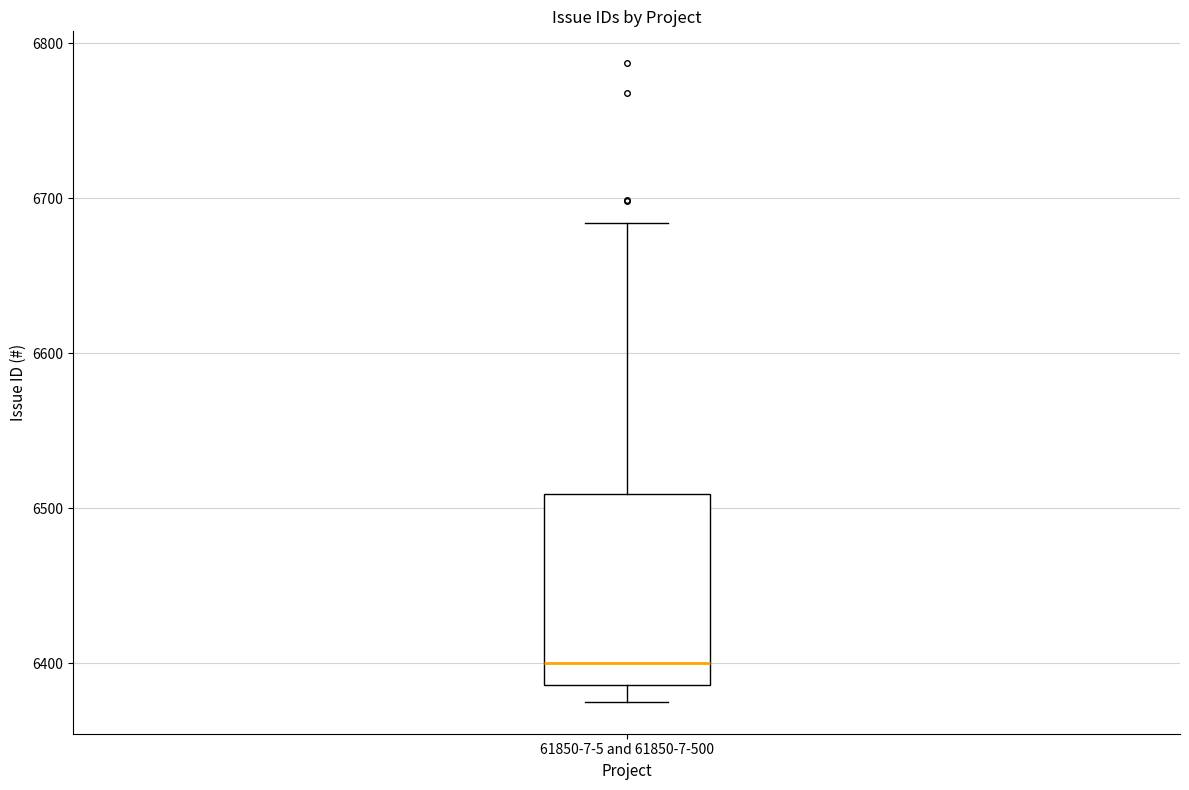

Transcribe this box plot: give where the median line is, the range the box spans, and where the two whiskers end, as read against the y-axis. The values are not printed on the chart, so give them approximately, as read against the axis.

median 6400, box 6390 to 6510, whiskers 6380 to 6680